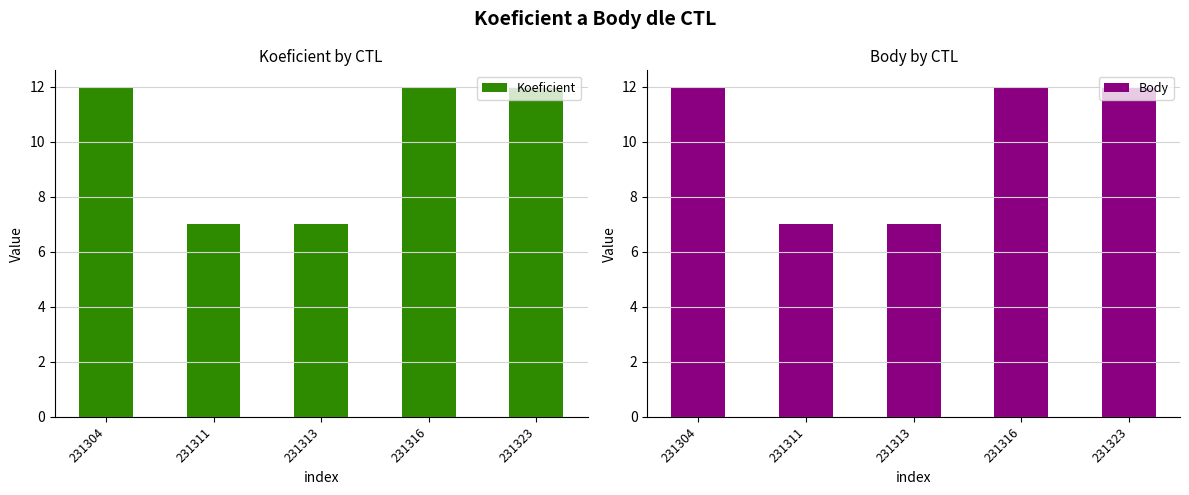

How many groups of bars are there?

5